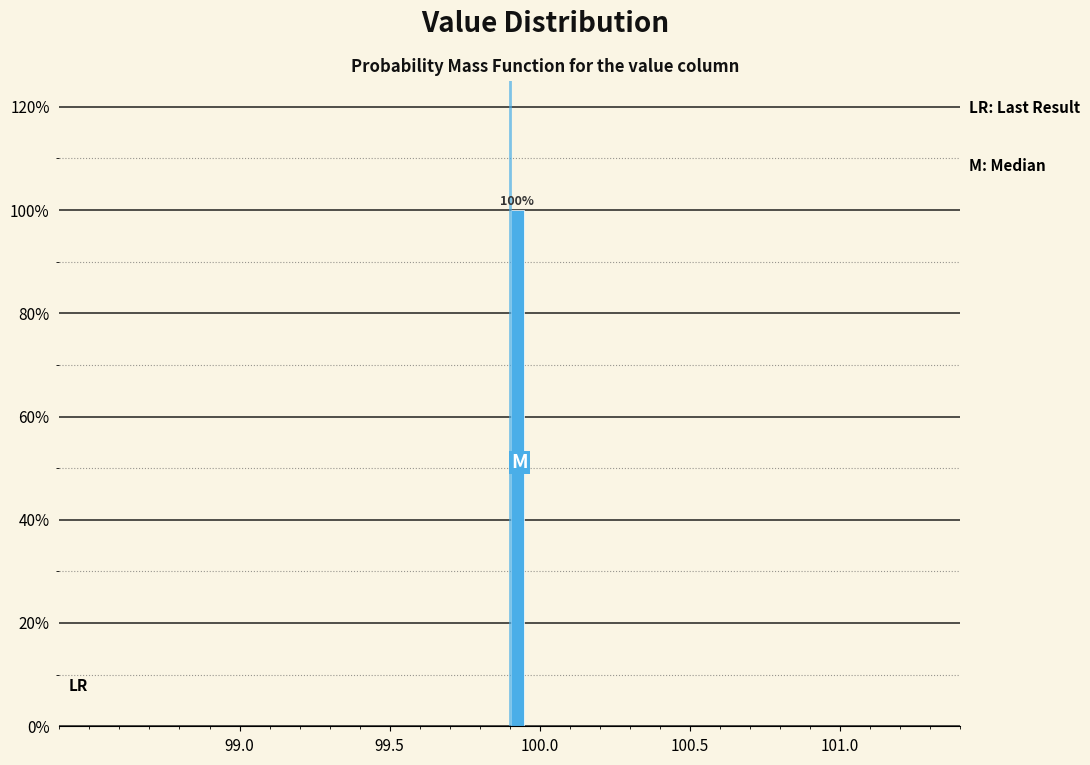

Read against the x-axis, roughly where is the centre of the tallest bar?

99.95